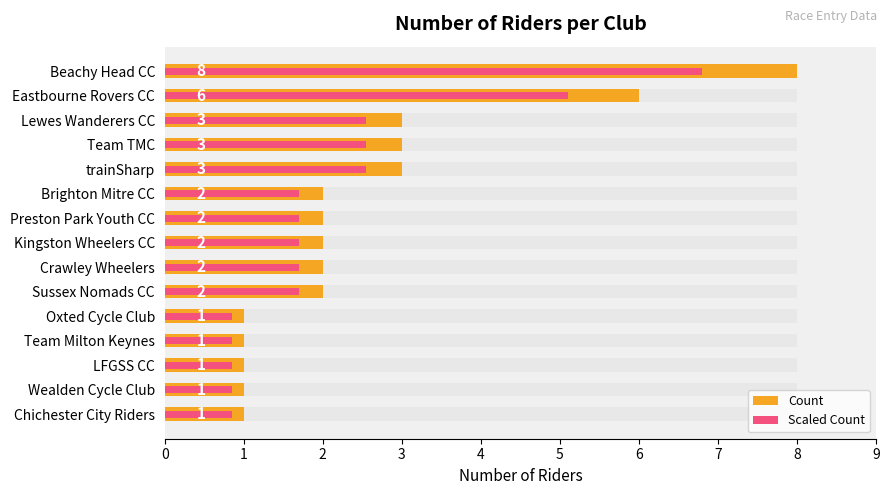

Between Eastbourne Rovers CC and Team Milton Keynes, which series saw the biggest shift?

Count